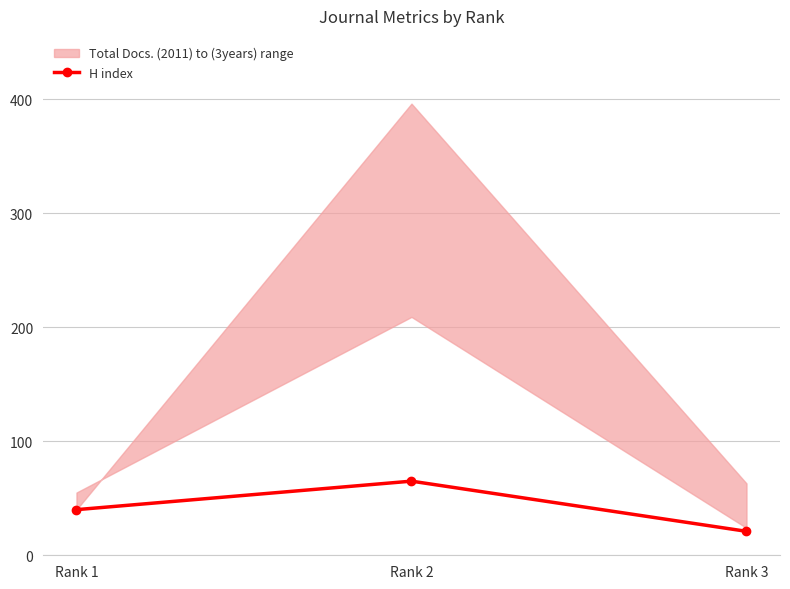

True or false: the data shows 65 at Rank 2.

True